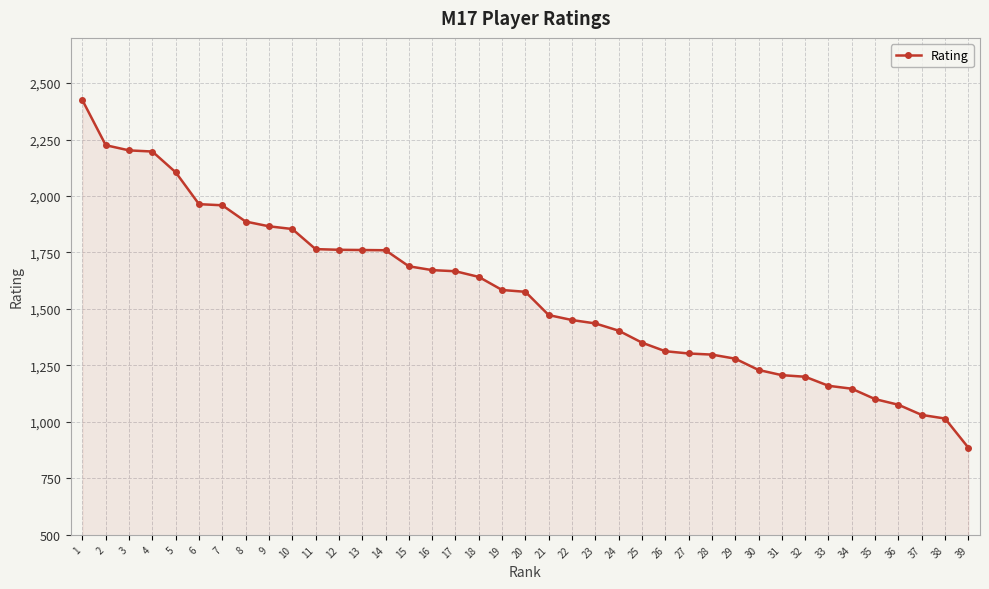

What is the ratio of the value at 4 to the value at 37?

2.1